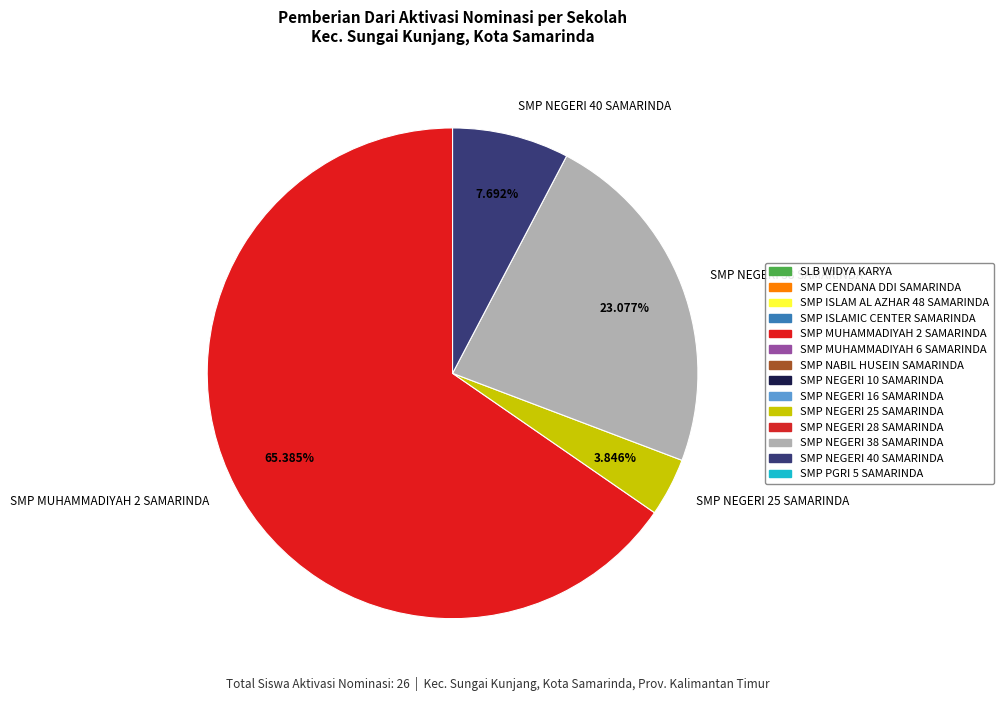

Rank the categories by value from highest to lowest.

SMP MUHAMMADIYAH 2 SAMARINDA, SMP NEGERI 38 SAMARINDA, SMP NEGERI 40 SAMARINDA, SMP NEGERI 25 SAMARINDA